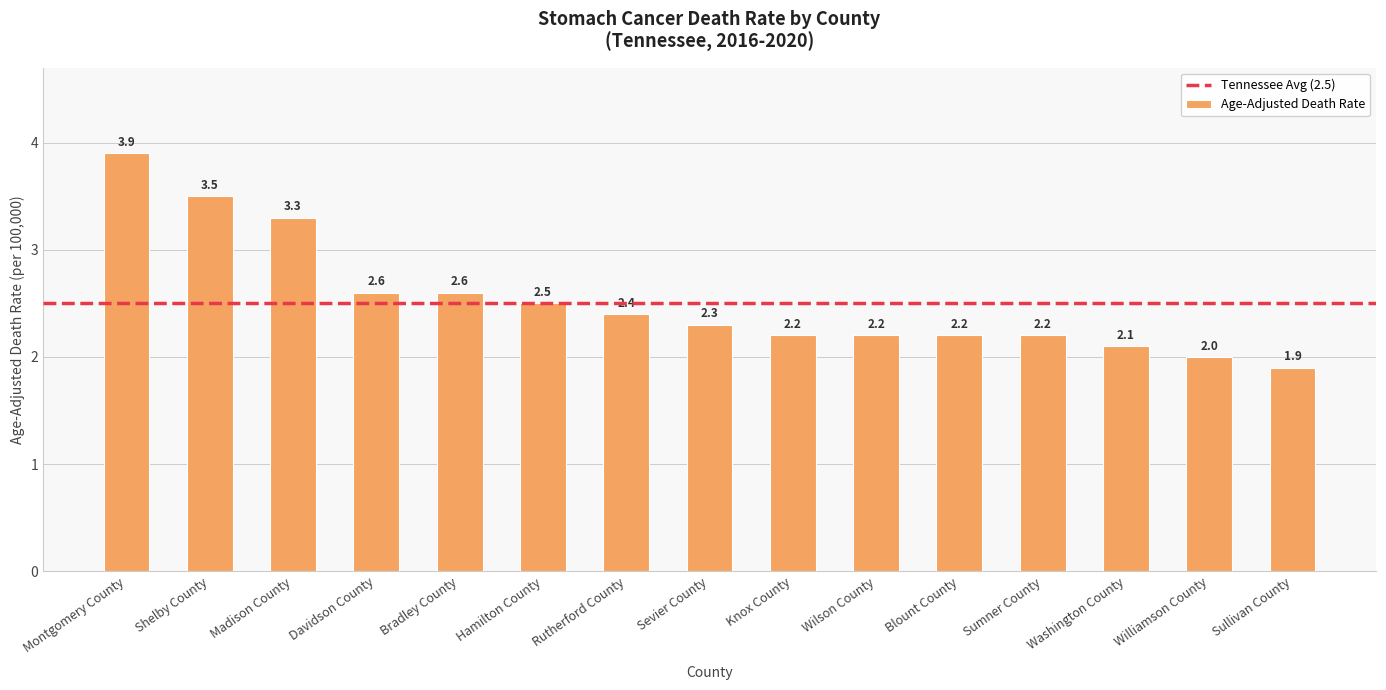

What is the minimum value shown in the chart?

1.9